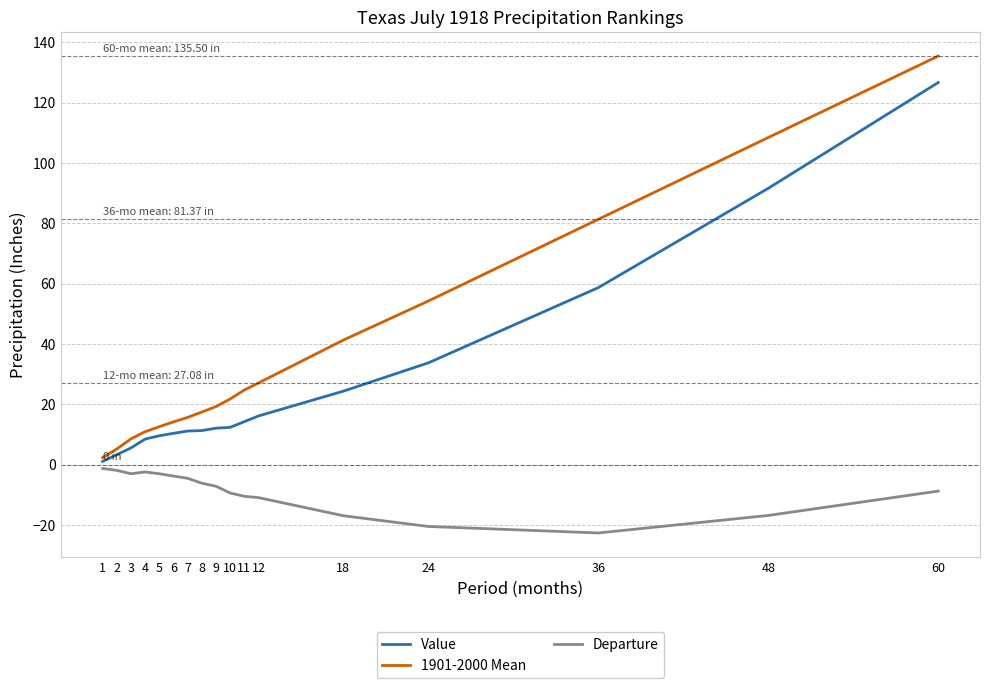

What is the total value across all series at 8?

22.6